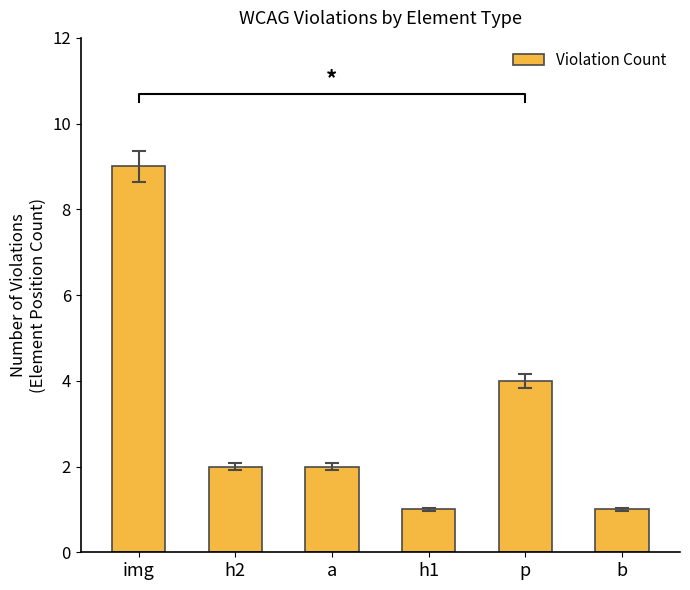

Count the number of categories in the chart.

6